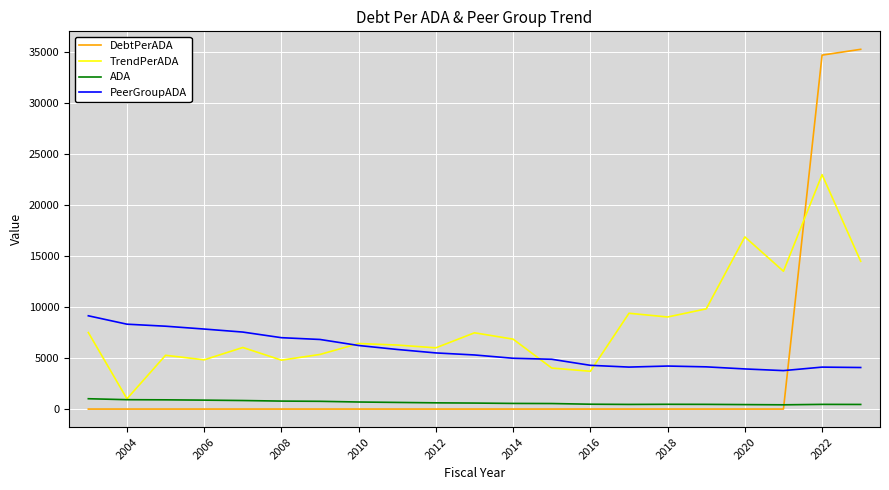

Which series has the largest total across all categories?

TrendPerADA